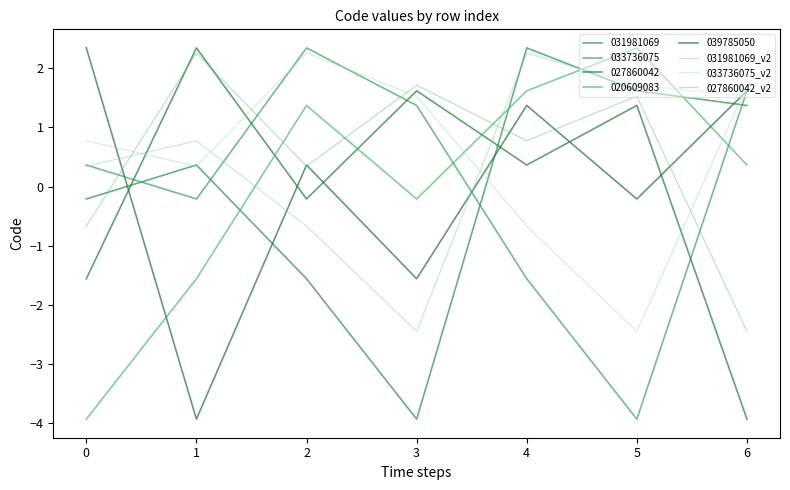

How many lines are shown in the chart?

8